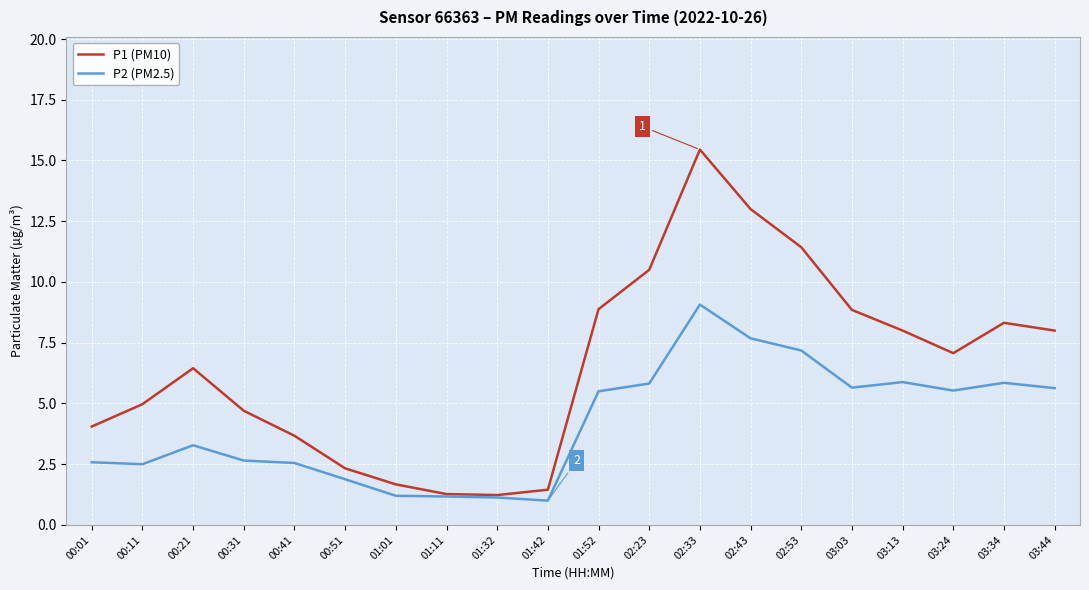

Between 00:31 and 01:32, which series saw the biggest shift?

P1 (PM10)